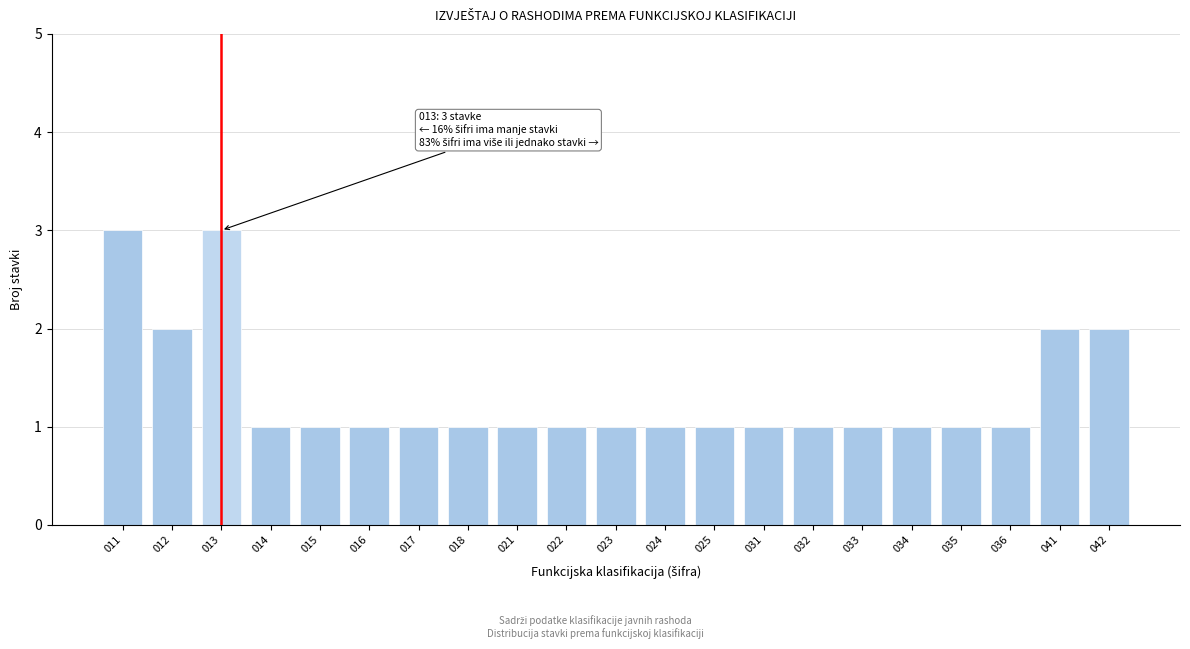

Reading right to left, list all the values displayed in this chart.

042=2	041=2	036=1	035=1	034=1	033=1	032=1	031=1	025=1	024=1	023=1	022=1	021=1	018=1	017=1	016=1	015=1	014=1	013=3	012=2	011=3